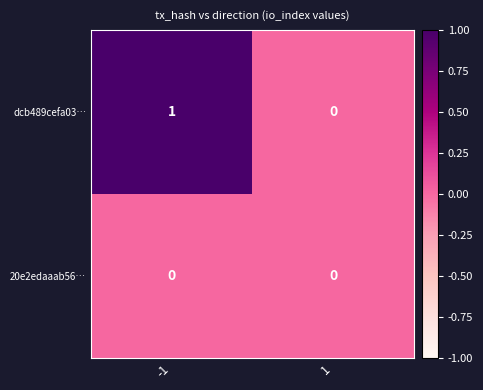

Which series changed the most between -1 and 1?

dcb489cefa03…